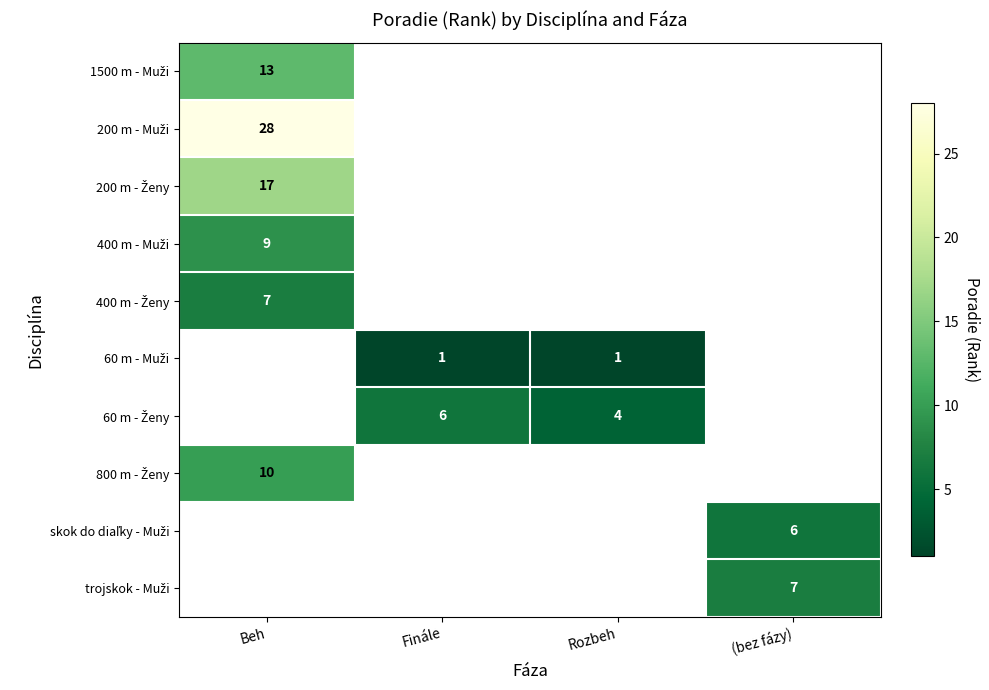

List the labels in order of 800 m - Ženy value, smallest first.

Beh, Finále, Rozbeh, (bez fázy)